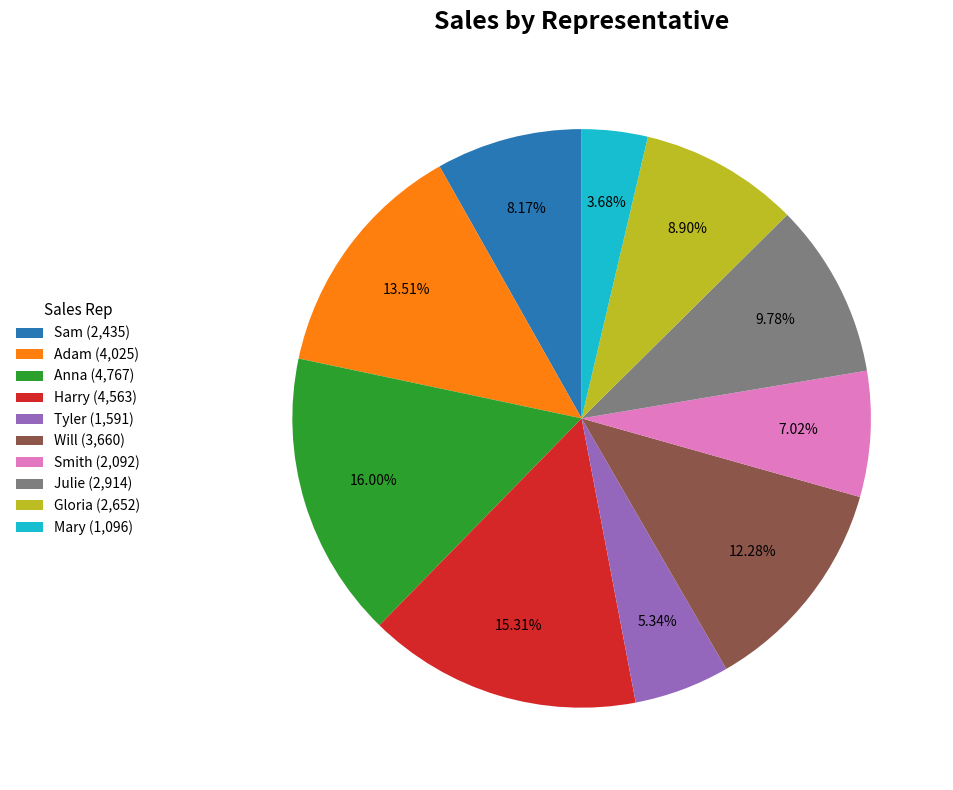

Is there any slice that represents more than half of the pie?

No